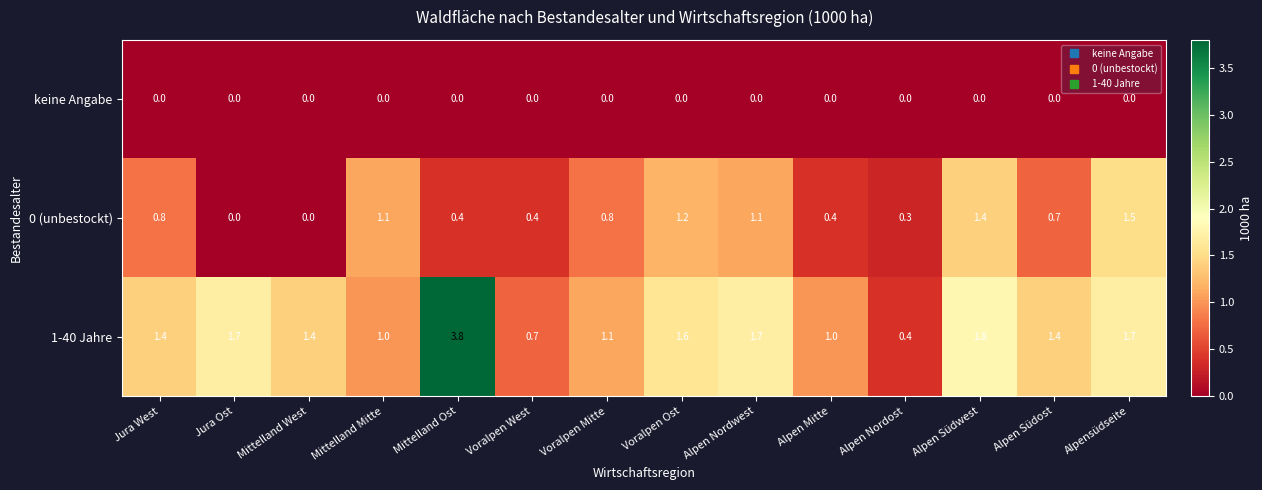

Read the 0 (unbestockt) value at Mittelland Mitte.

1.1